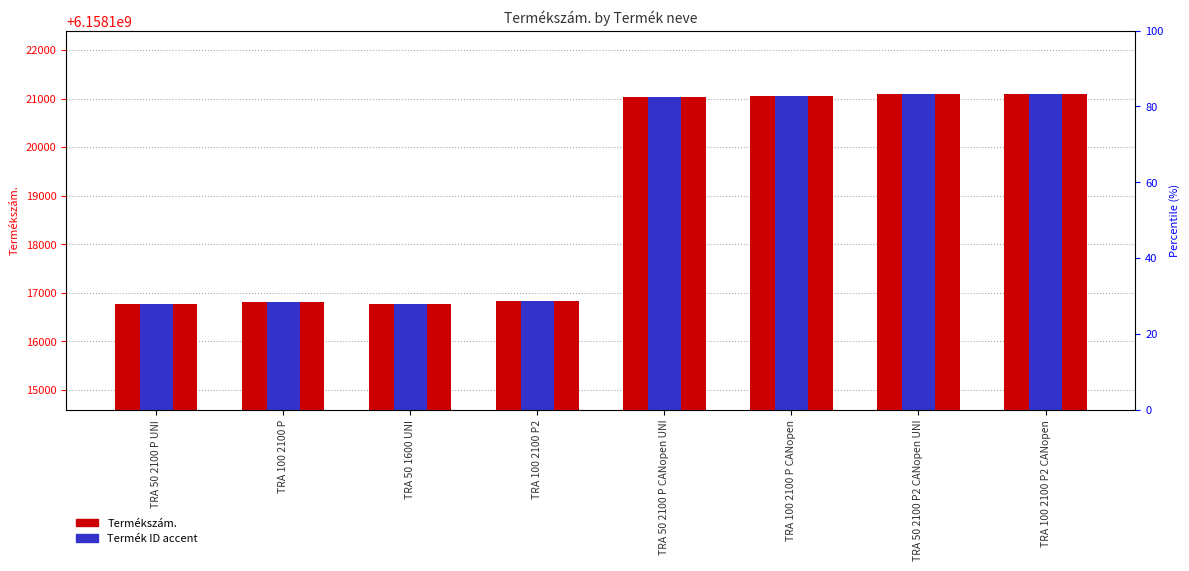

What is the approximate value of Termékszám. at TRA 50 1600 UNI?

6158116770.0